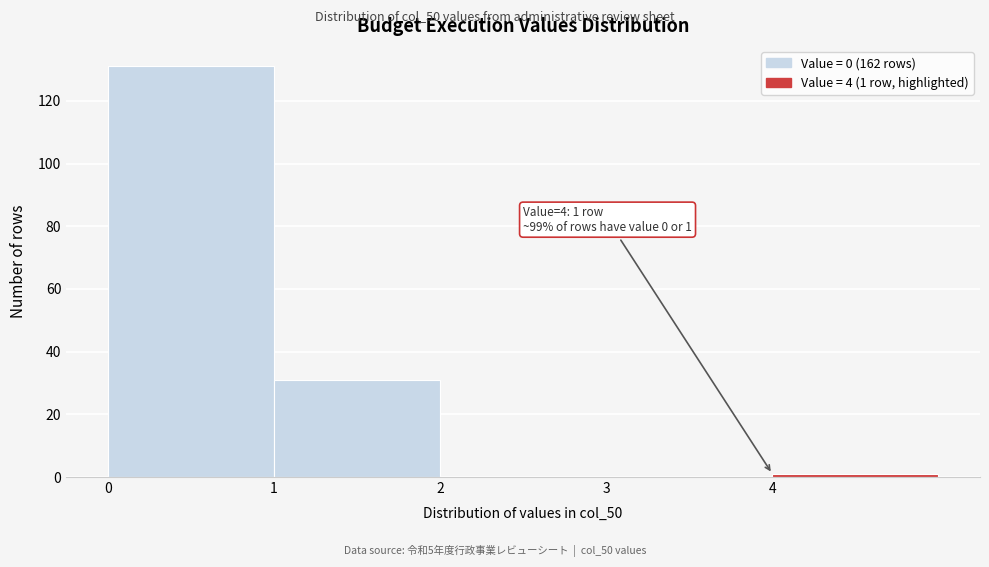

Which range on the x-axis has the tallest bar?

0 to 1